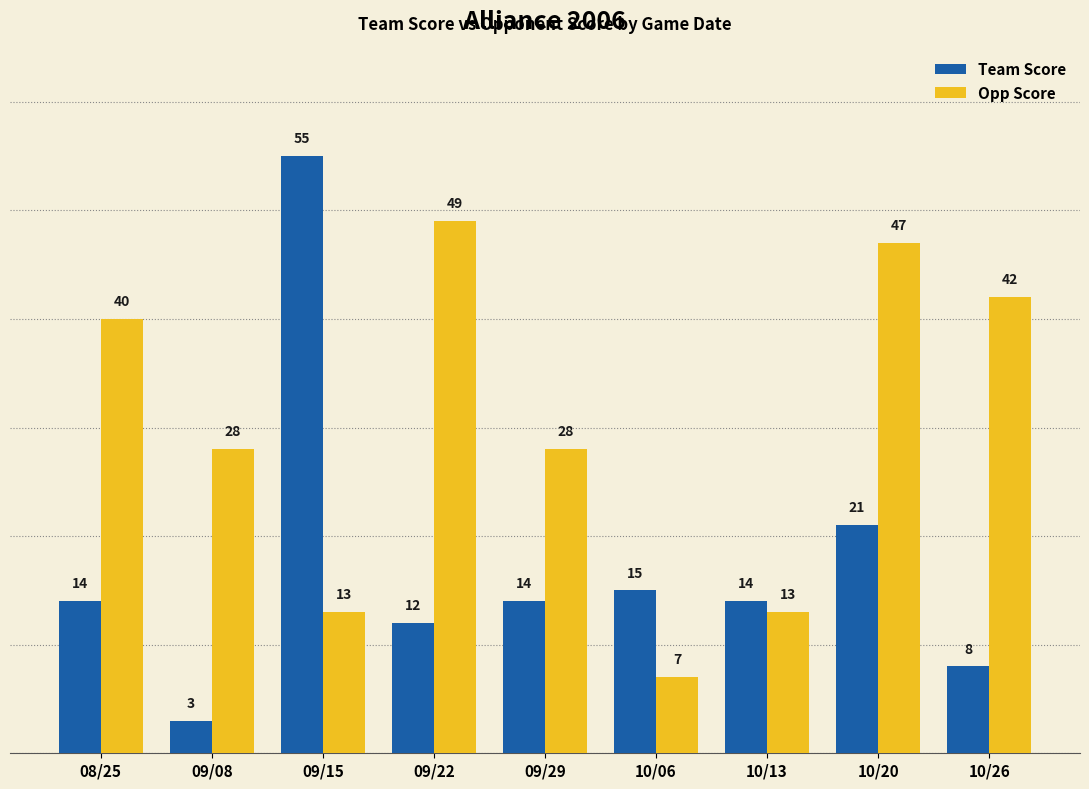

What position from the right is 09/08?

8